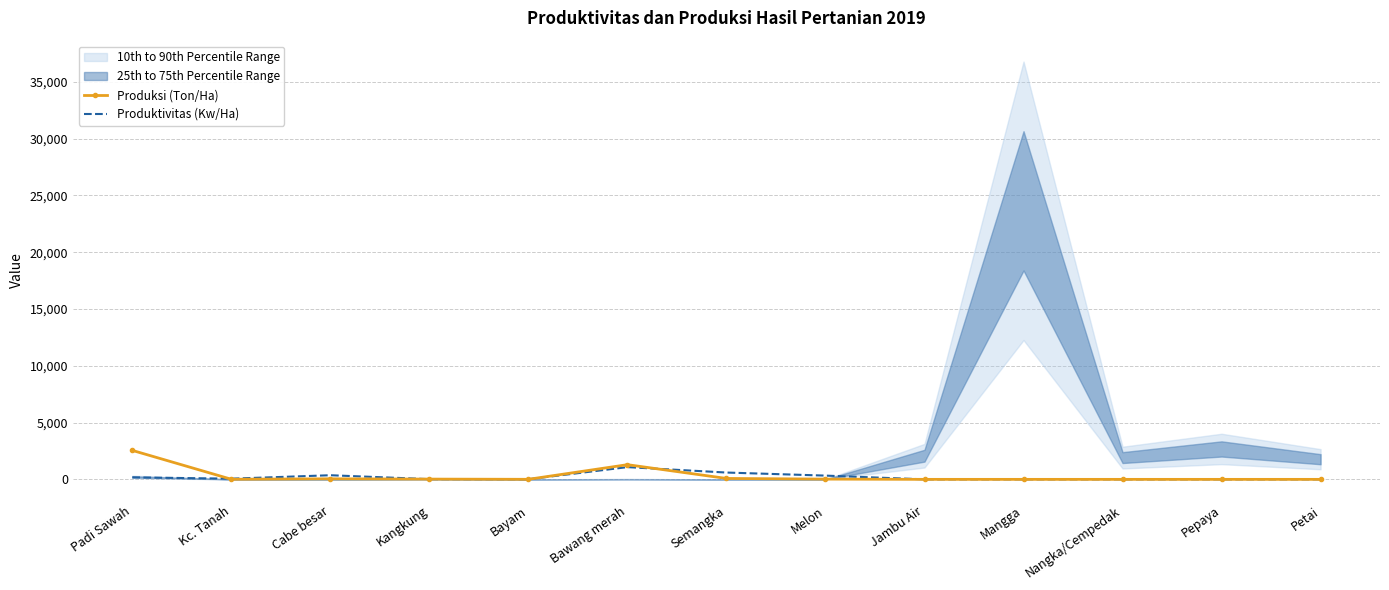

What is the difference between the Produktivitas (Kw/Ha) values at Kangkung and Jambu Air?

18.0